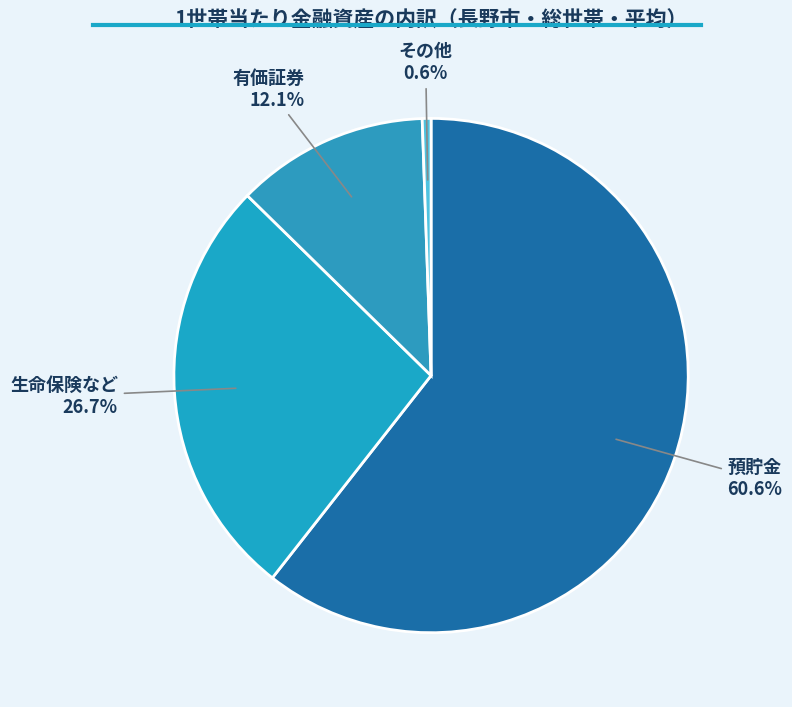

To the nearest percent, what is the difference between the 生命保険など and 預貯金 slice percentages?

34%